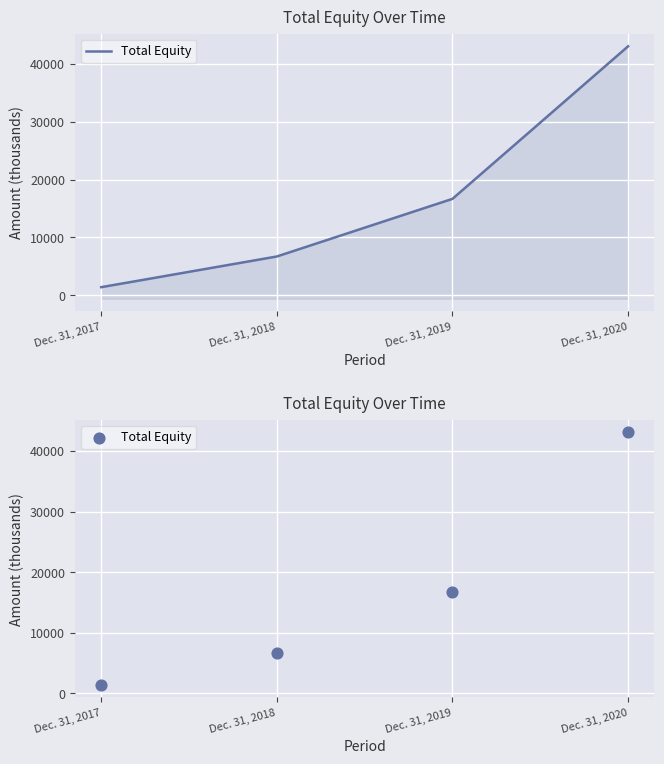

What is the change in value from Dec. 31, 2017 to Dec. 31, 2019?

+15287